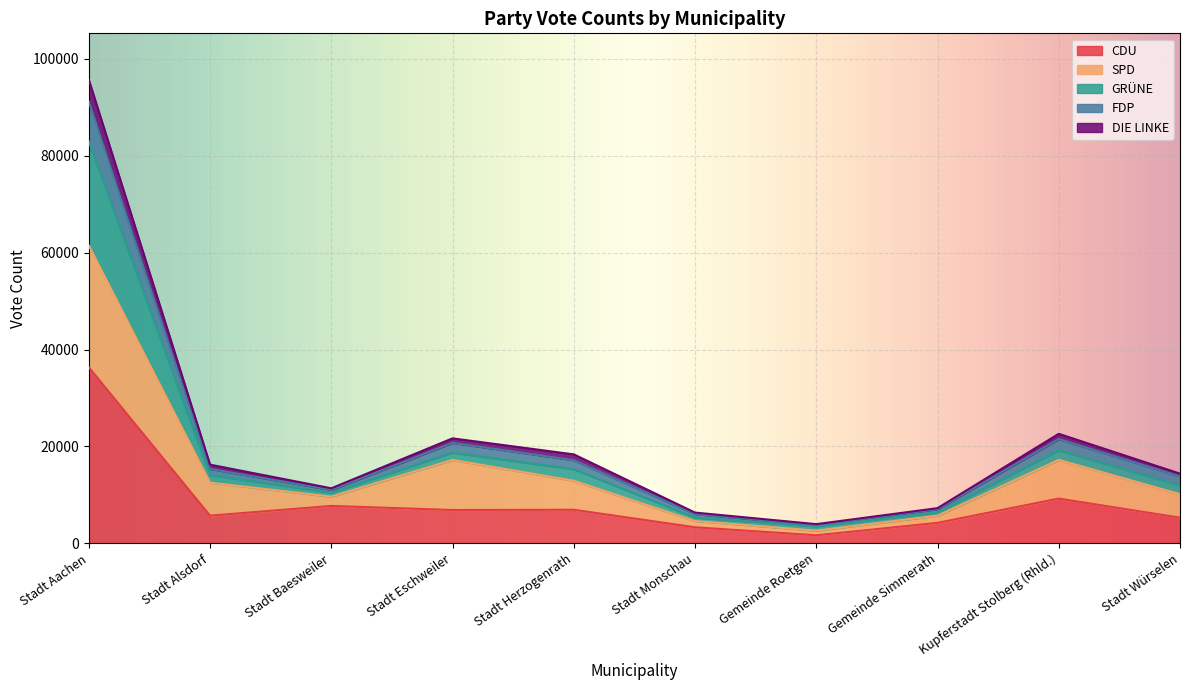

At which category is the sum across all series the highest?

Stadt Aachen